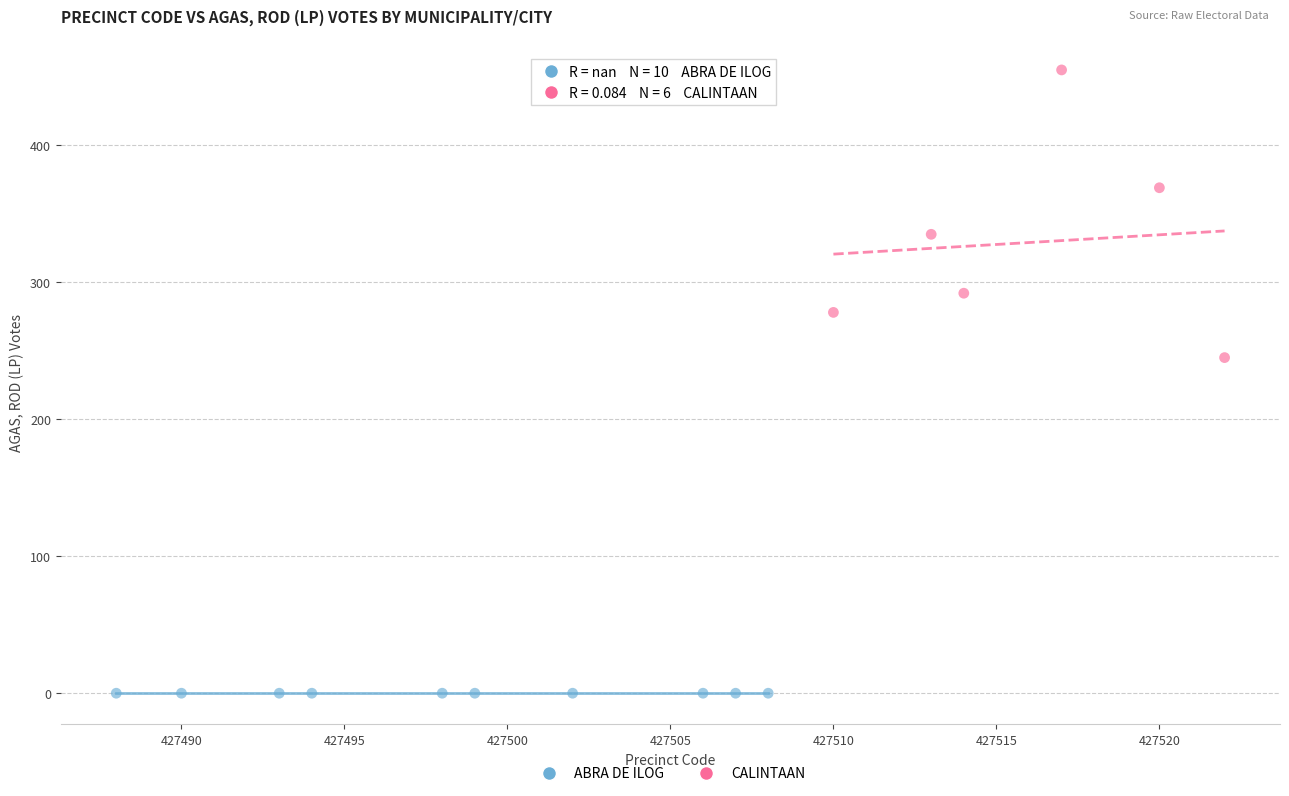

Which series contains the lowest Y value?

ABRA DE ILOG